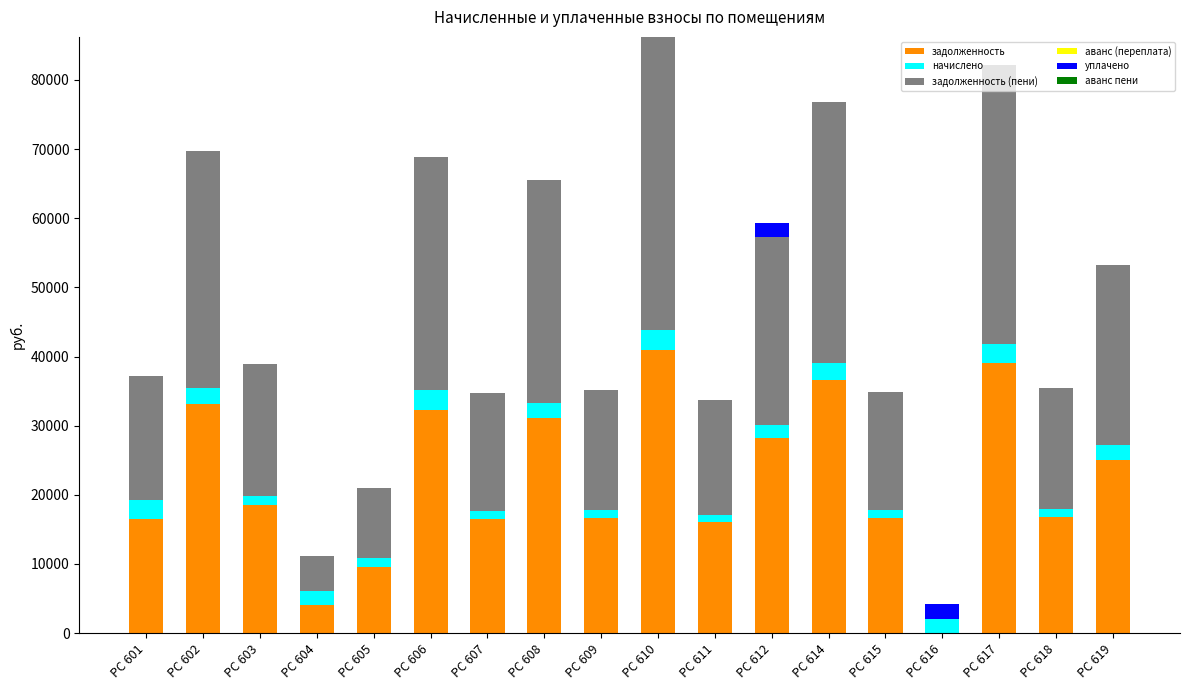

How many data points does each series have?

18